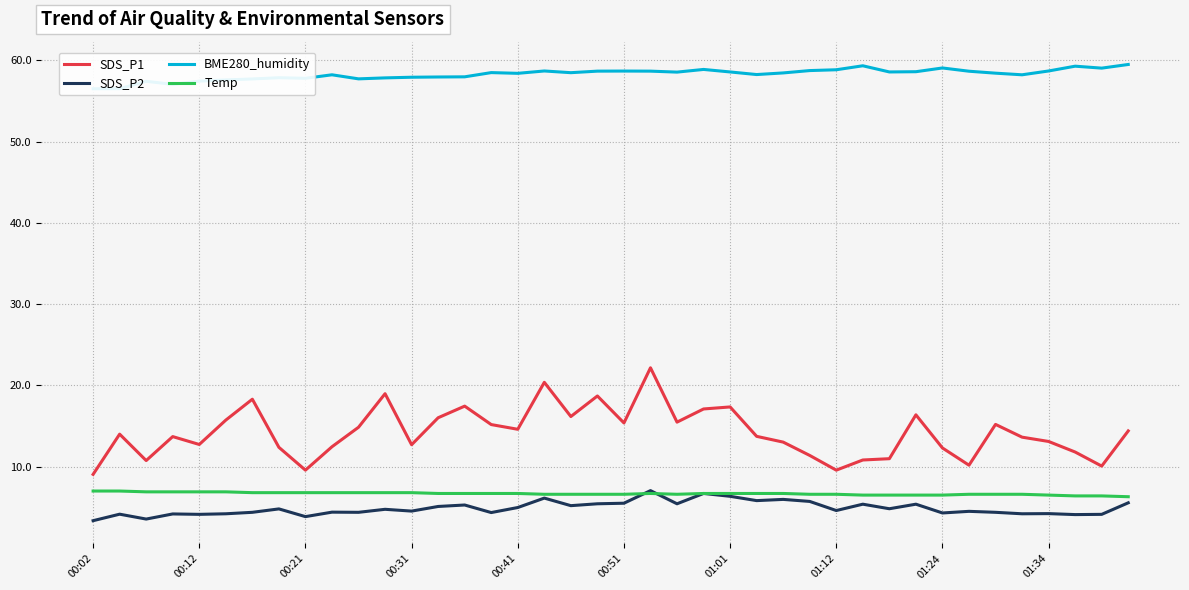

True or false: Temp and SDS_P1 cross at least once.

False